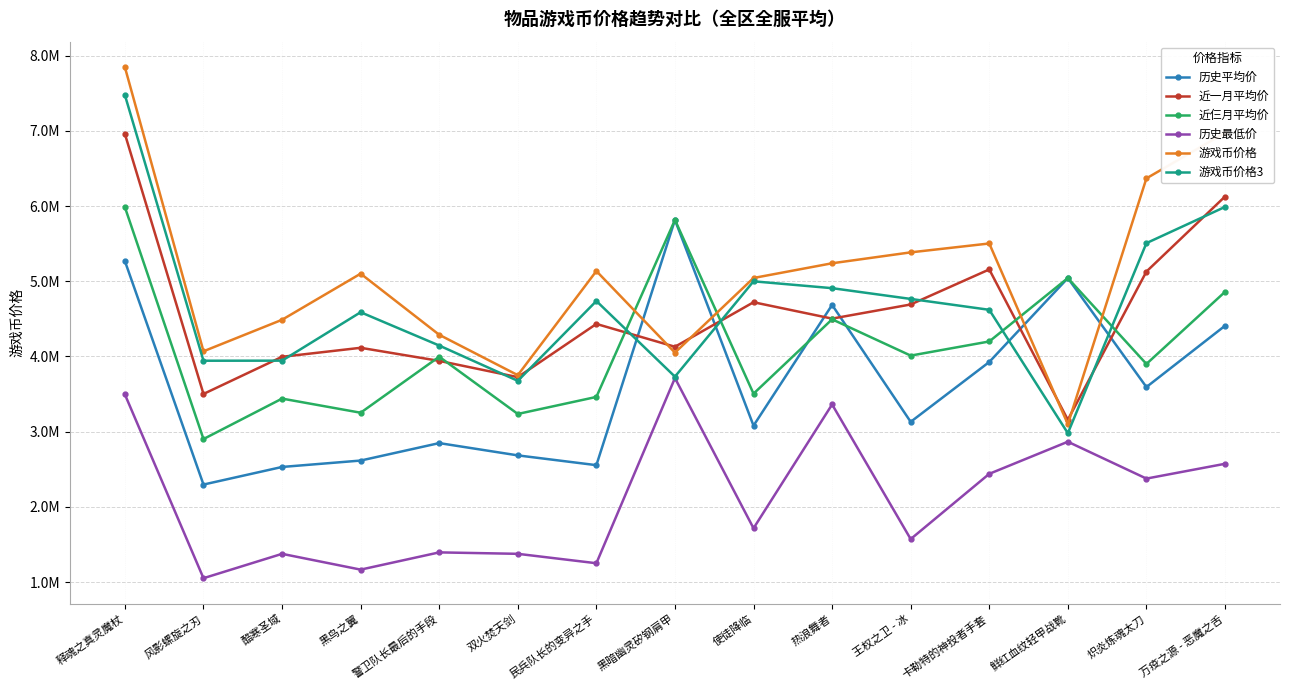

What is the label of the 13th point from the left?

鲜红血纹轻甲战靴